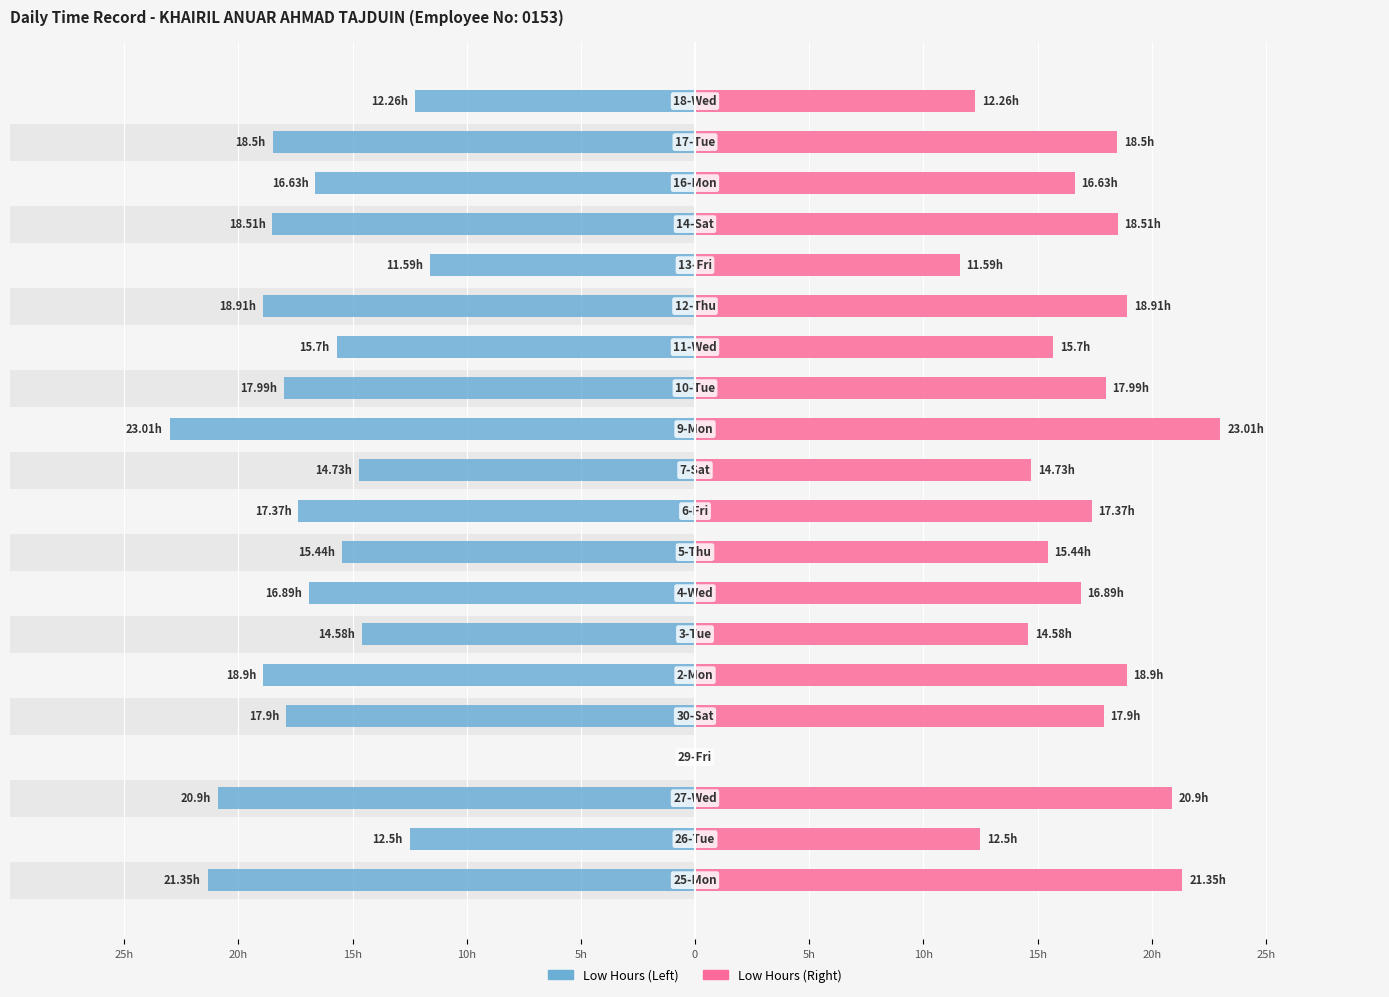

What is the maximum value shown in the chart?

23.0